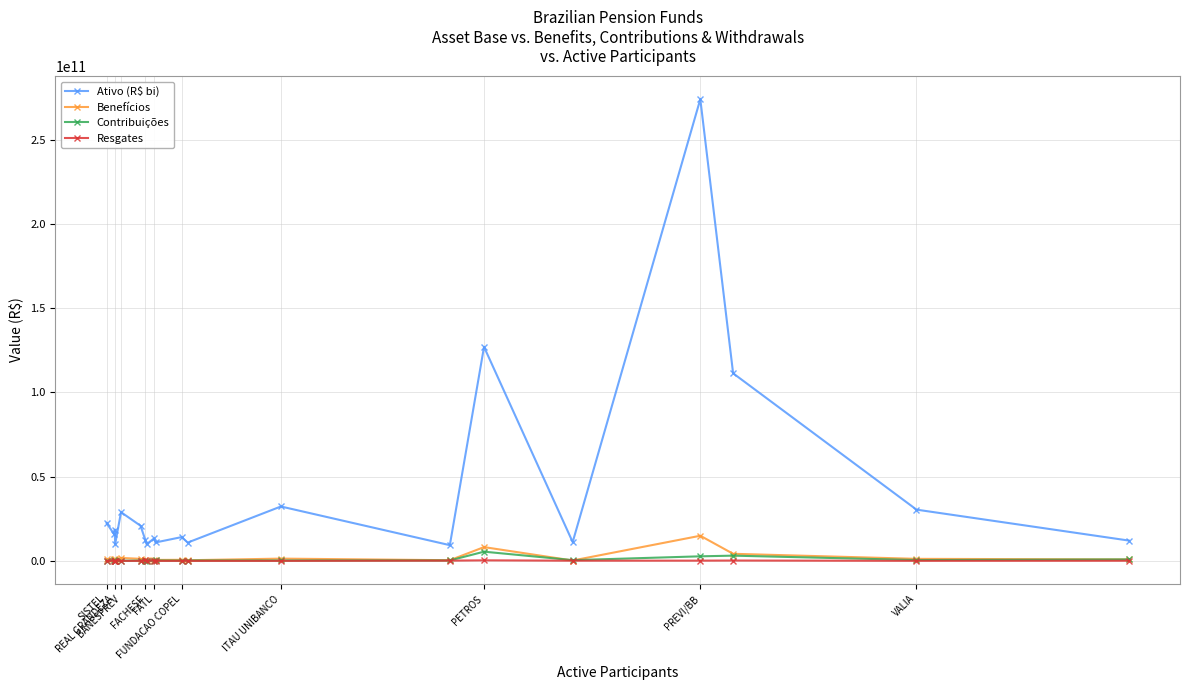

True or false: Ativo (R$ bi) has more than 0 points higher than both neighbors.

True